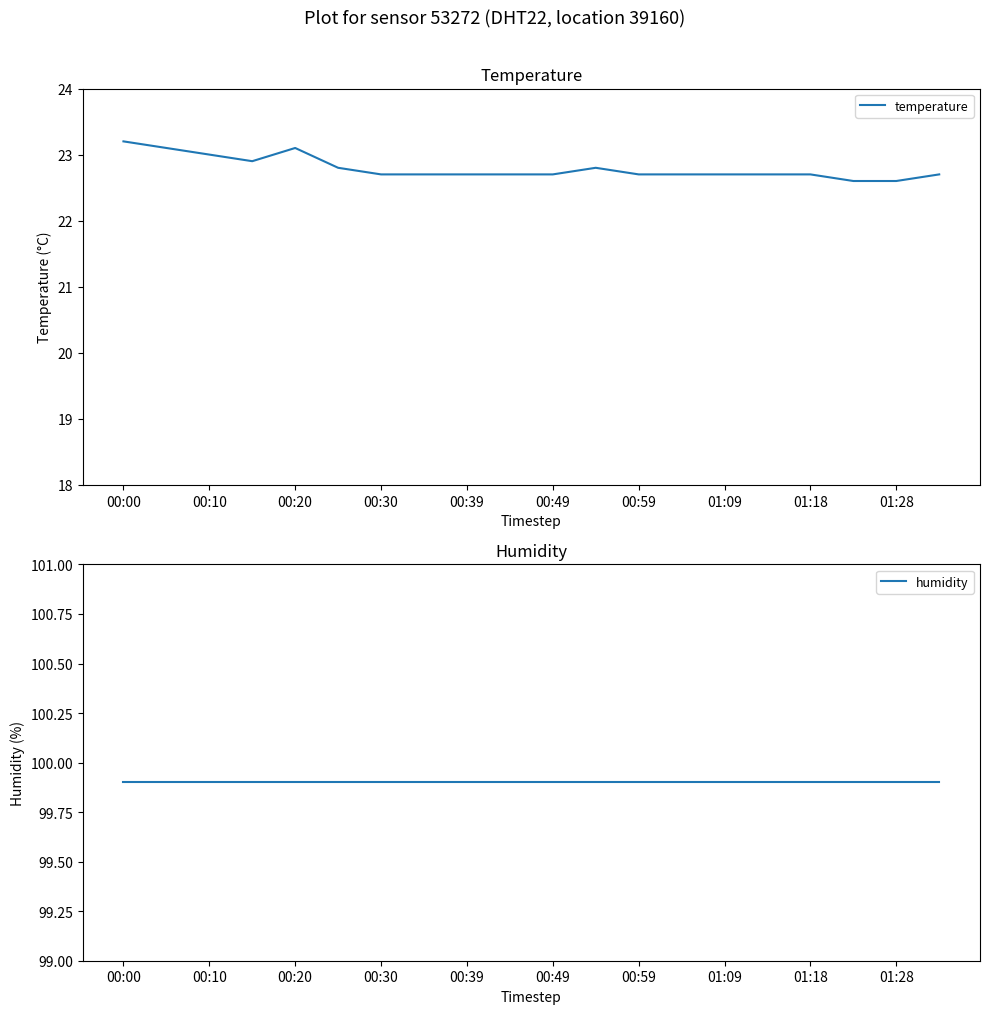

What is the label of the 1st point from the left?

00:00